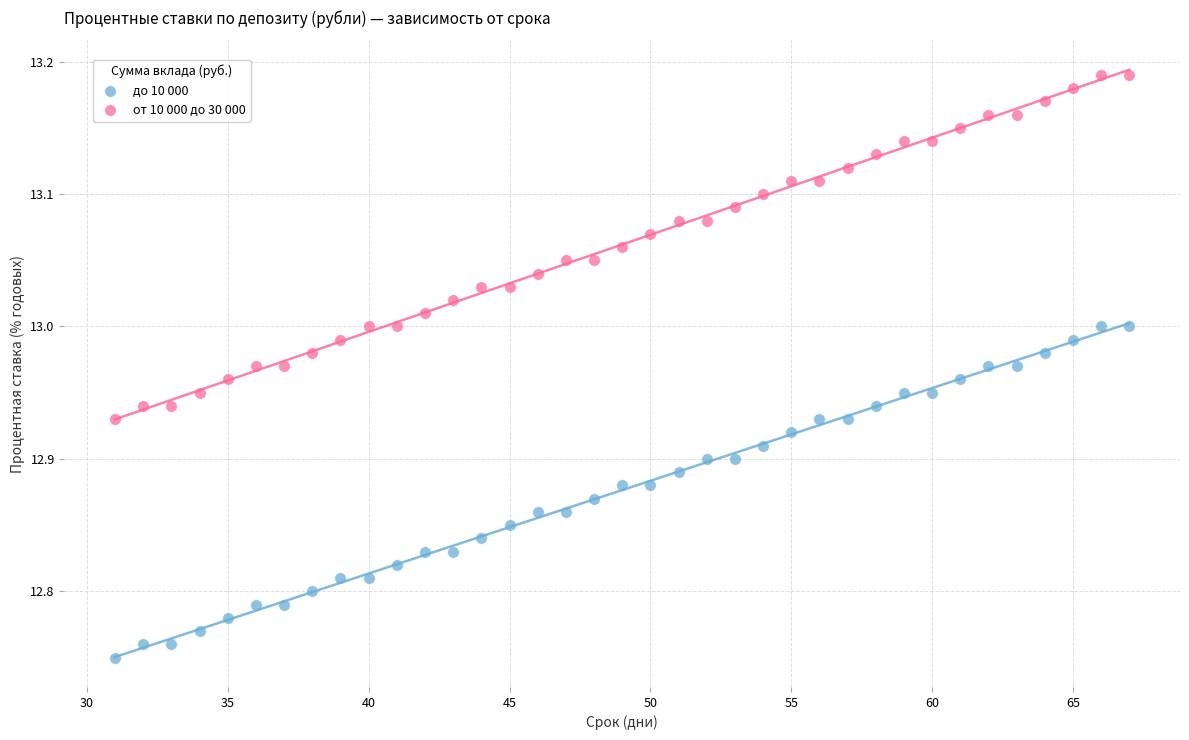

What is the X range (max minus min) for the scatter plot?

36.0